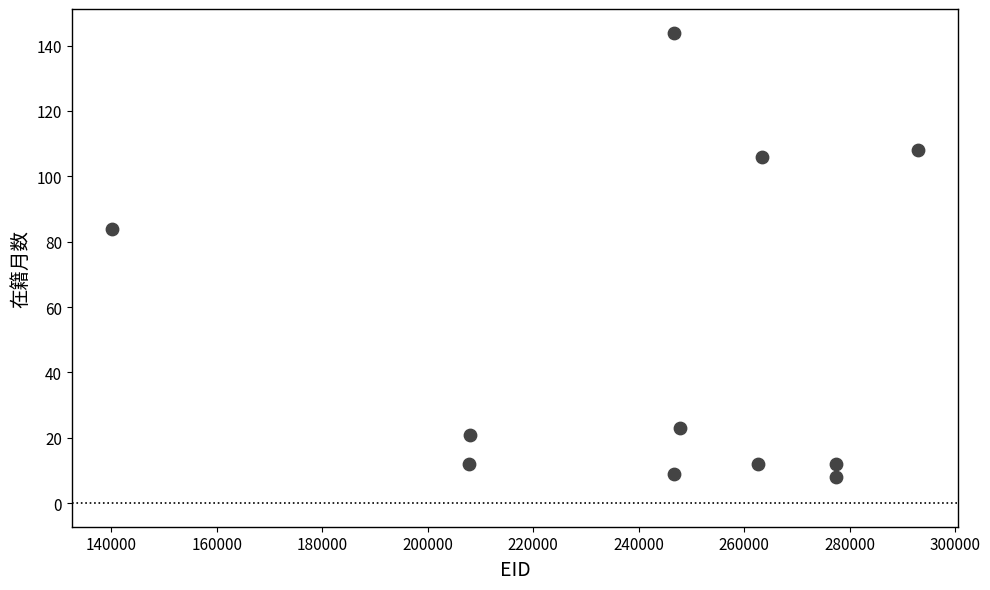

What Y value in the scatter plot is closest to 76?

84